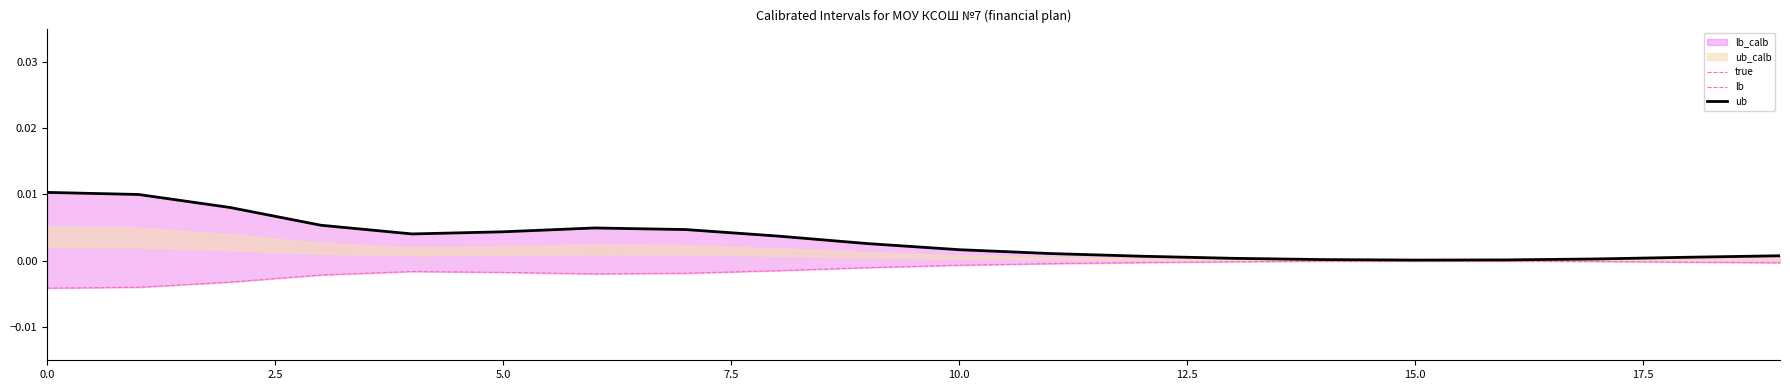

At which category does true reach its first local valley?

10.0